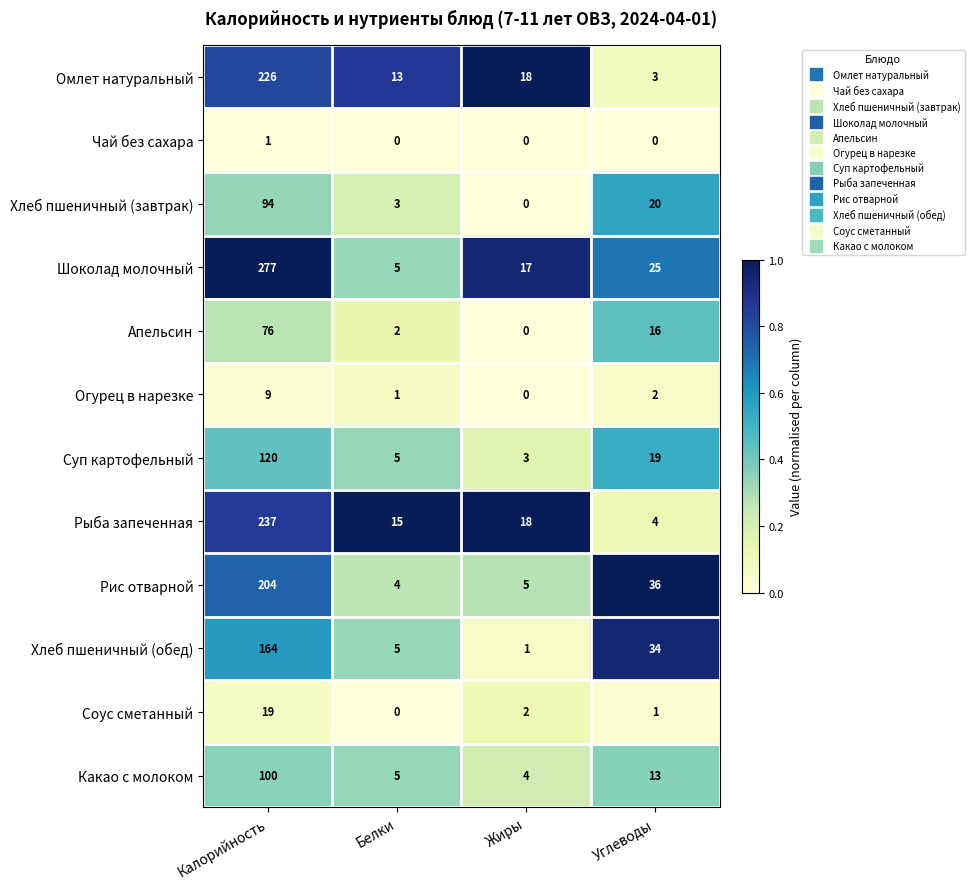

How many categories are shown in the chart?

4